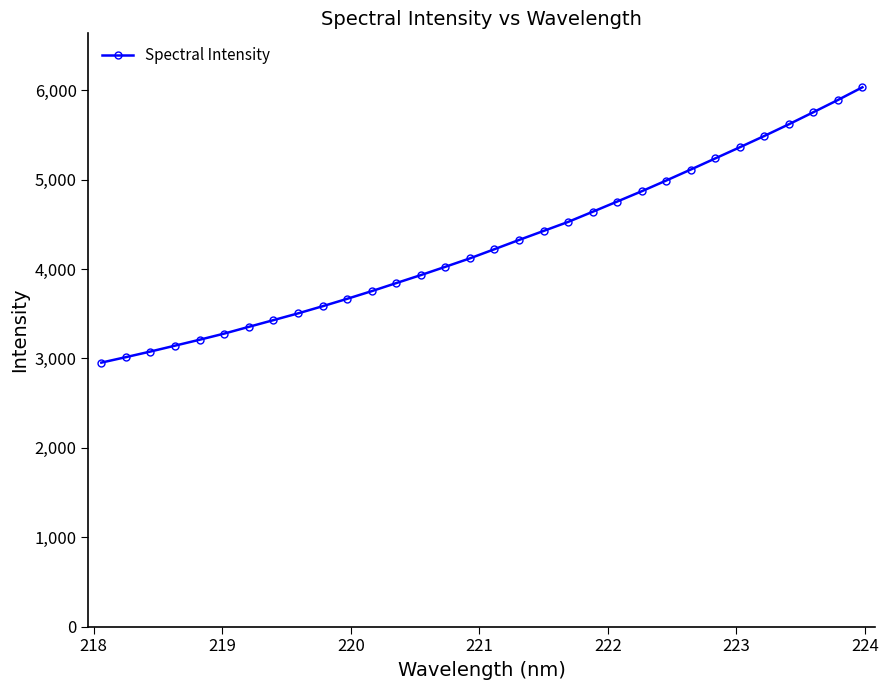

What is the maximum value shown in the chart?

6031.9